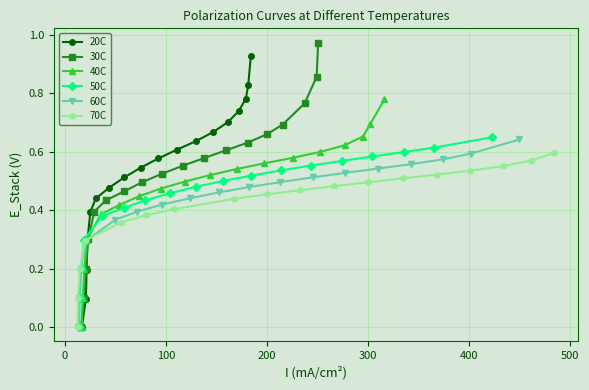

What is the value of the 50C point at the 3rd from the left?

0.2